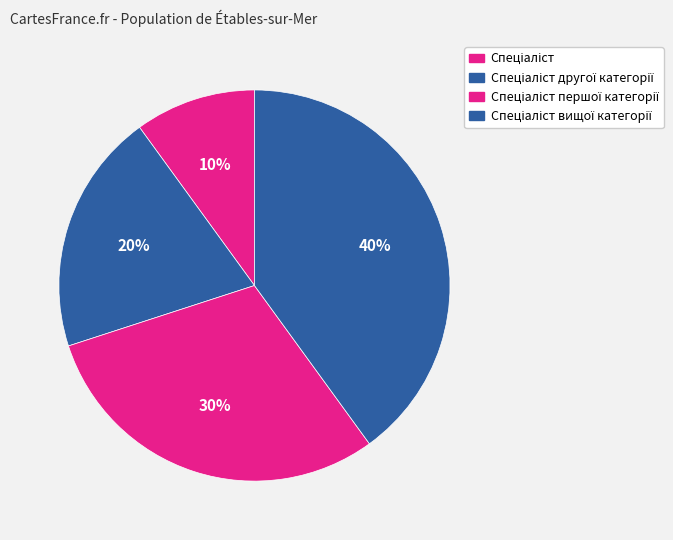

Count the number of slices in the pie.

4